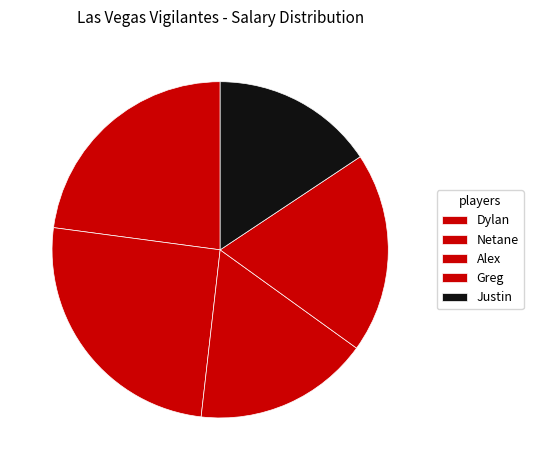

Between Justin and Dylan, which is larger?

Dylan